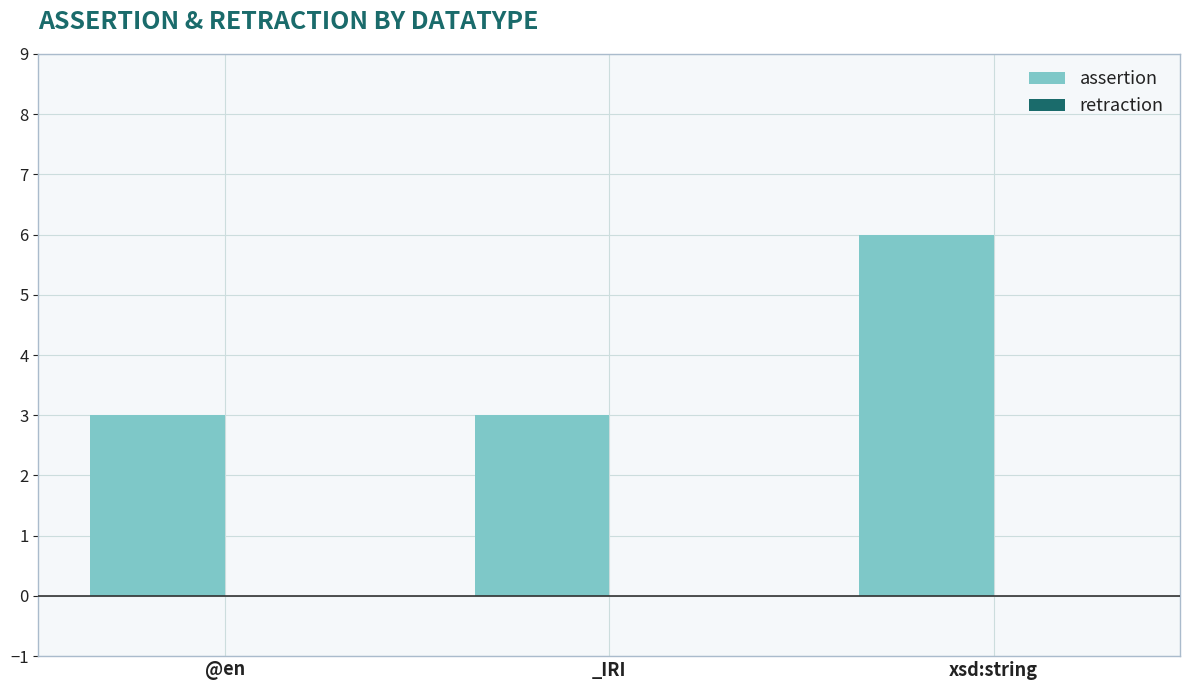

What is the maximum value shown in the chart?

6